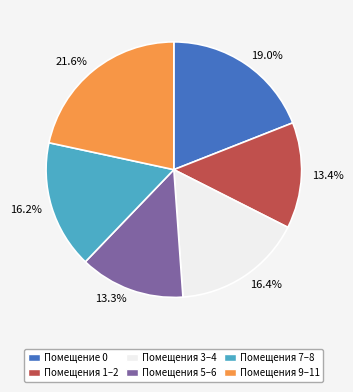

Is there any slice that represents more than half of the pie?

No